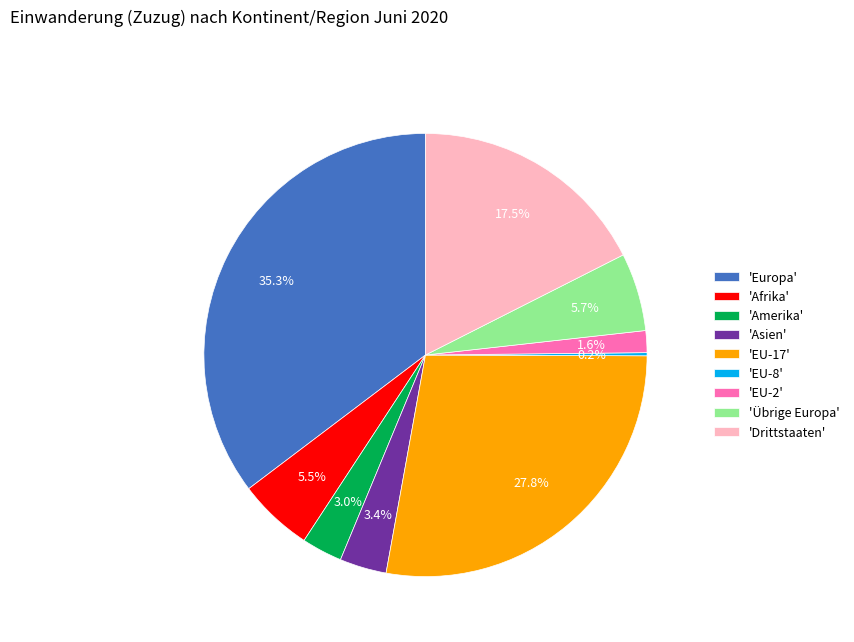

Which has a higher value, 'Europa' or 'Drittstaaten'?

'Europa'